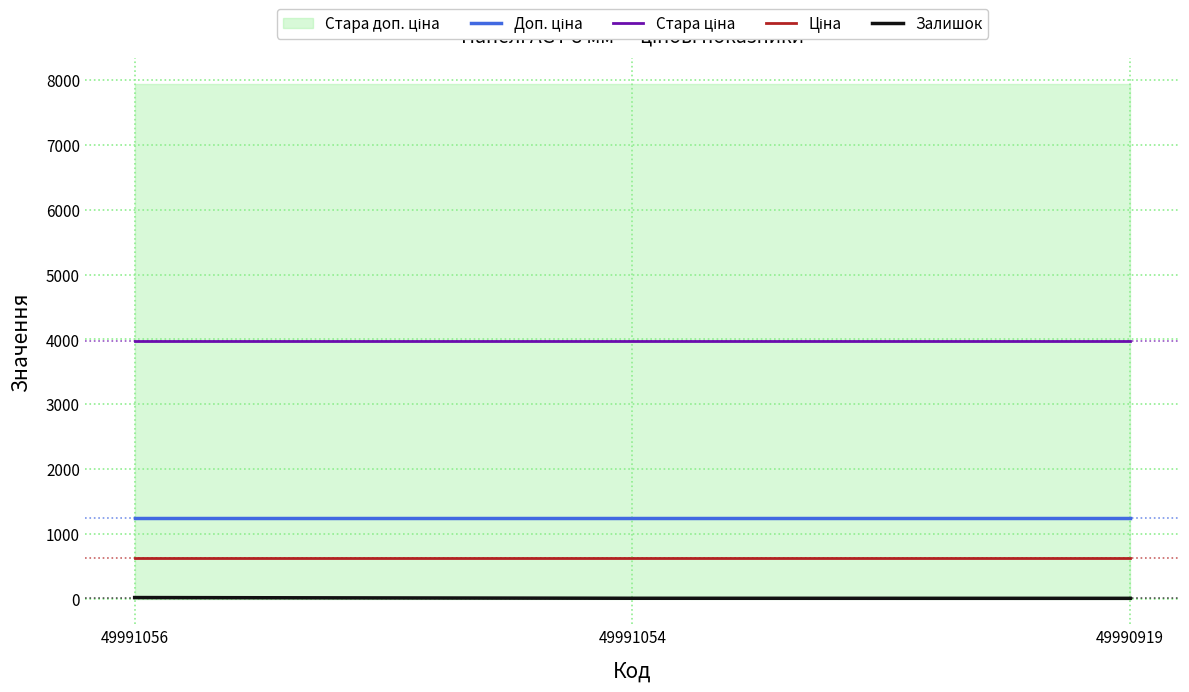

Does the chart have visible grid lines?

Yes